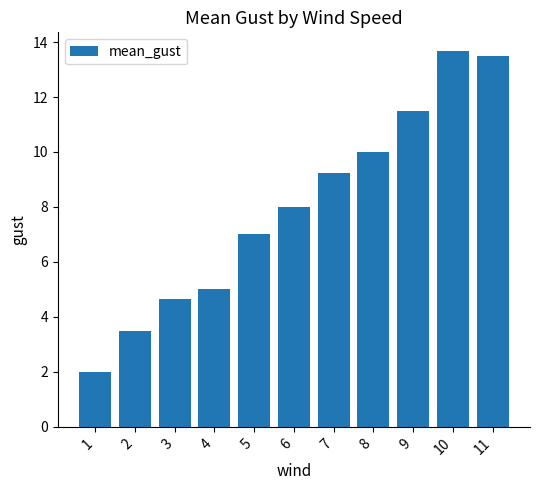

List the labels in order of value, smallest first.

1, 2, 3, 4, 5, 6, 7, 8, 9, 11, 10